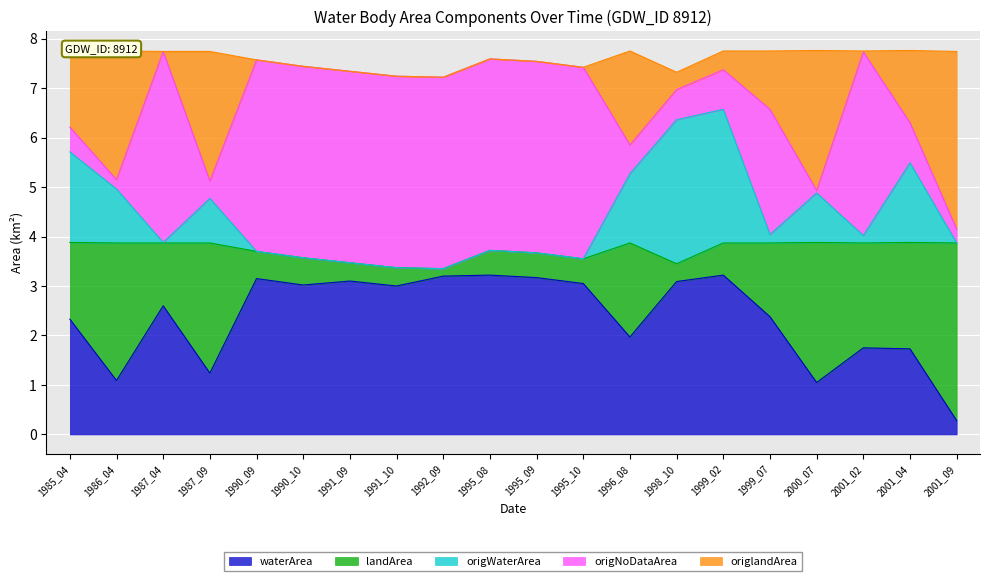

In origlandArea, how many points are higher than both neighbors (excluding endpoints)?

5